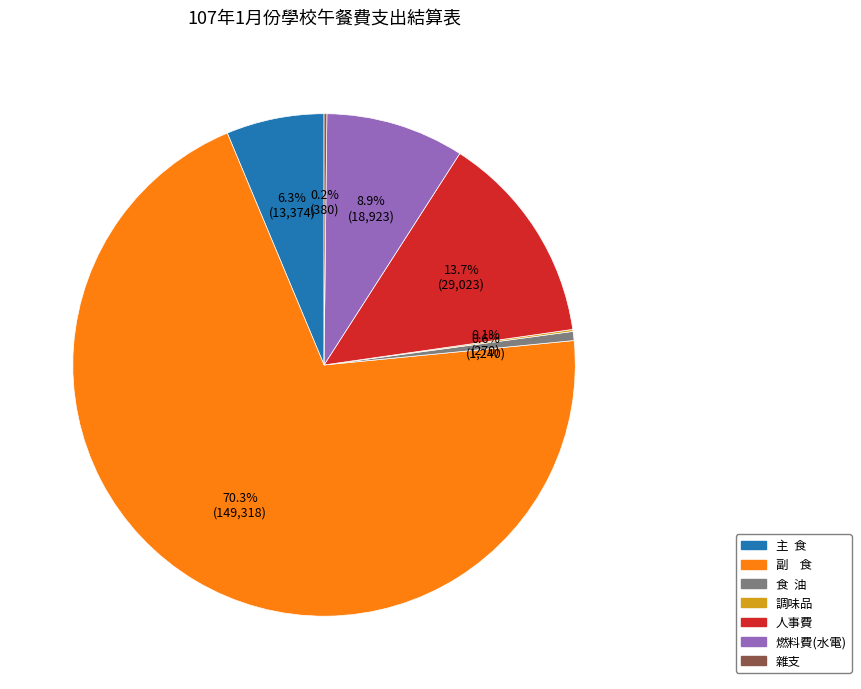

Is there any slice that represents more than half of the pie?

Yes